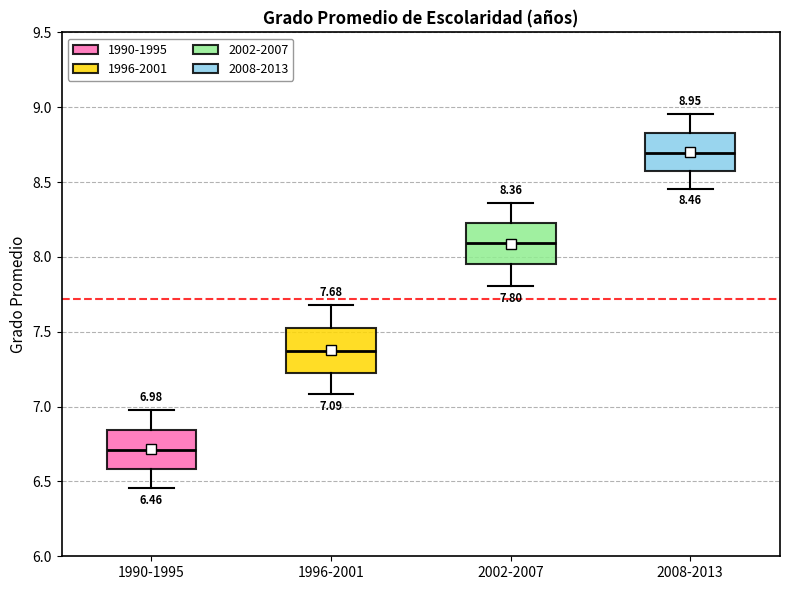

Which box's median line is the highest?

2008-2013